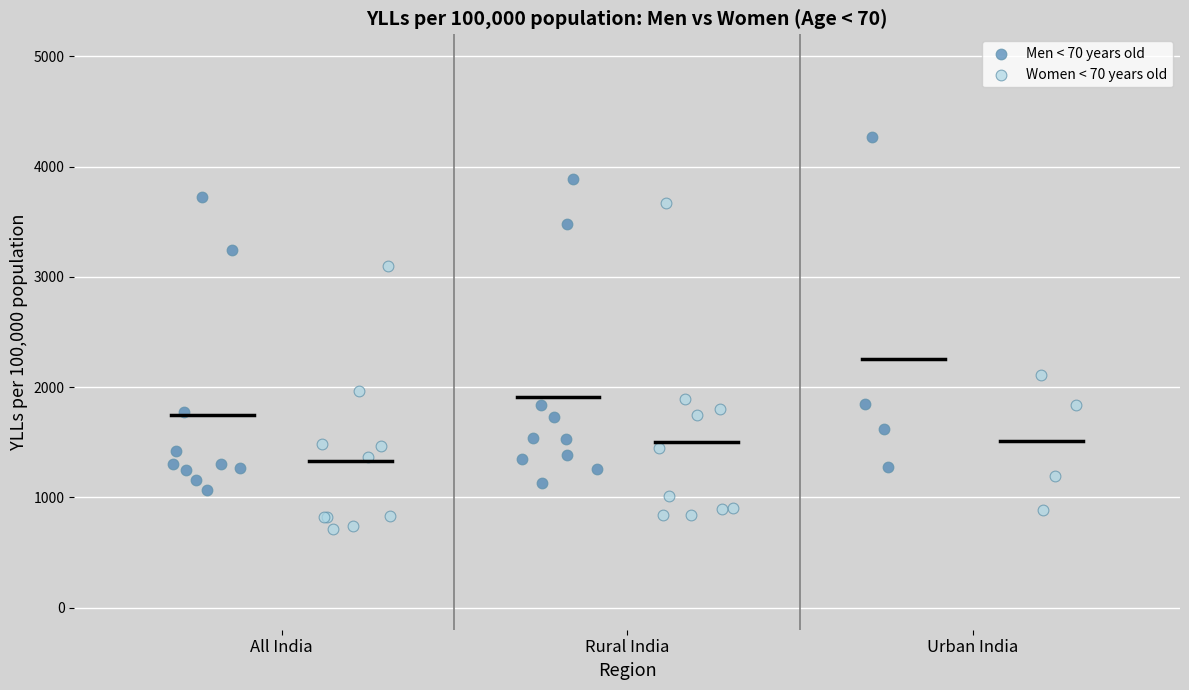

Which series reaches the maximum Y coordinate?

Men < 70 years old